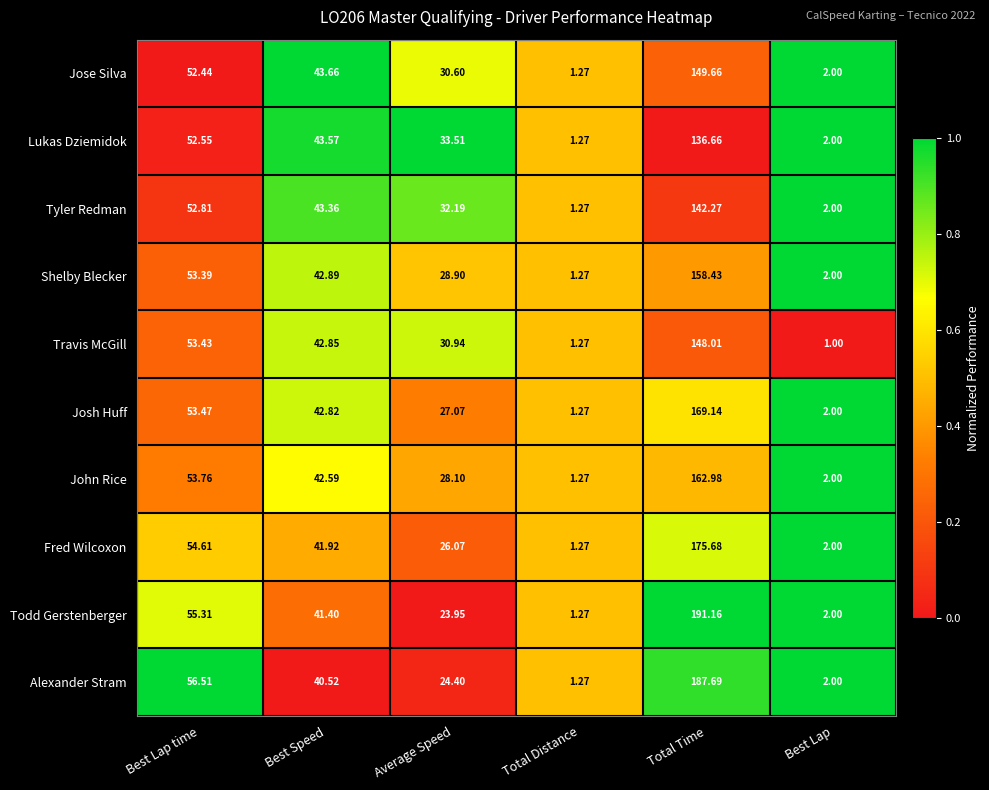

Which series has the largest total across all categories?

Todd Gerstenberger